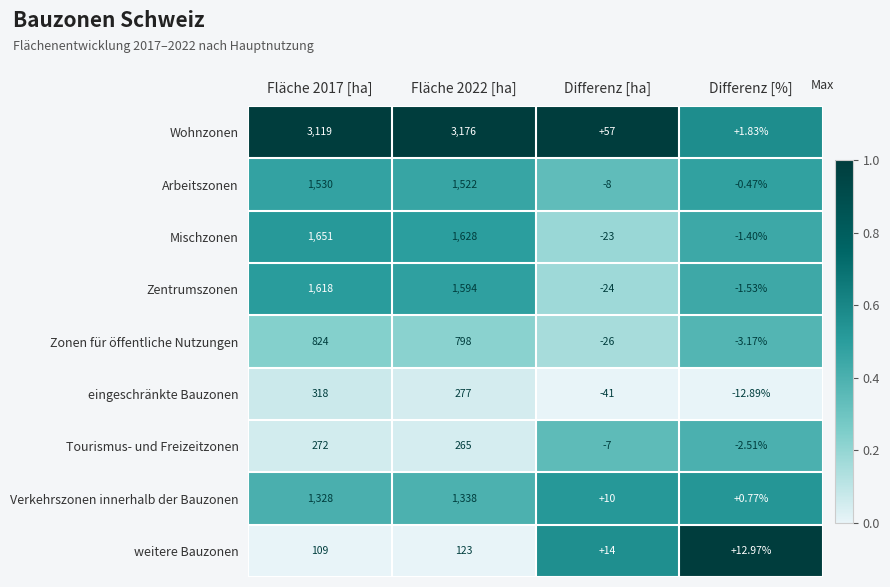

Which series has the largest range (max minus min)?

Wohnzonen